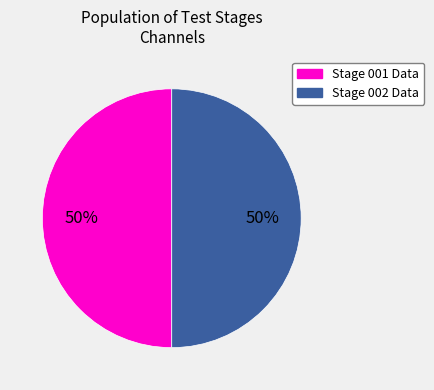

How many segments does this pie chart have?

2